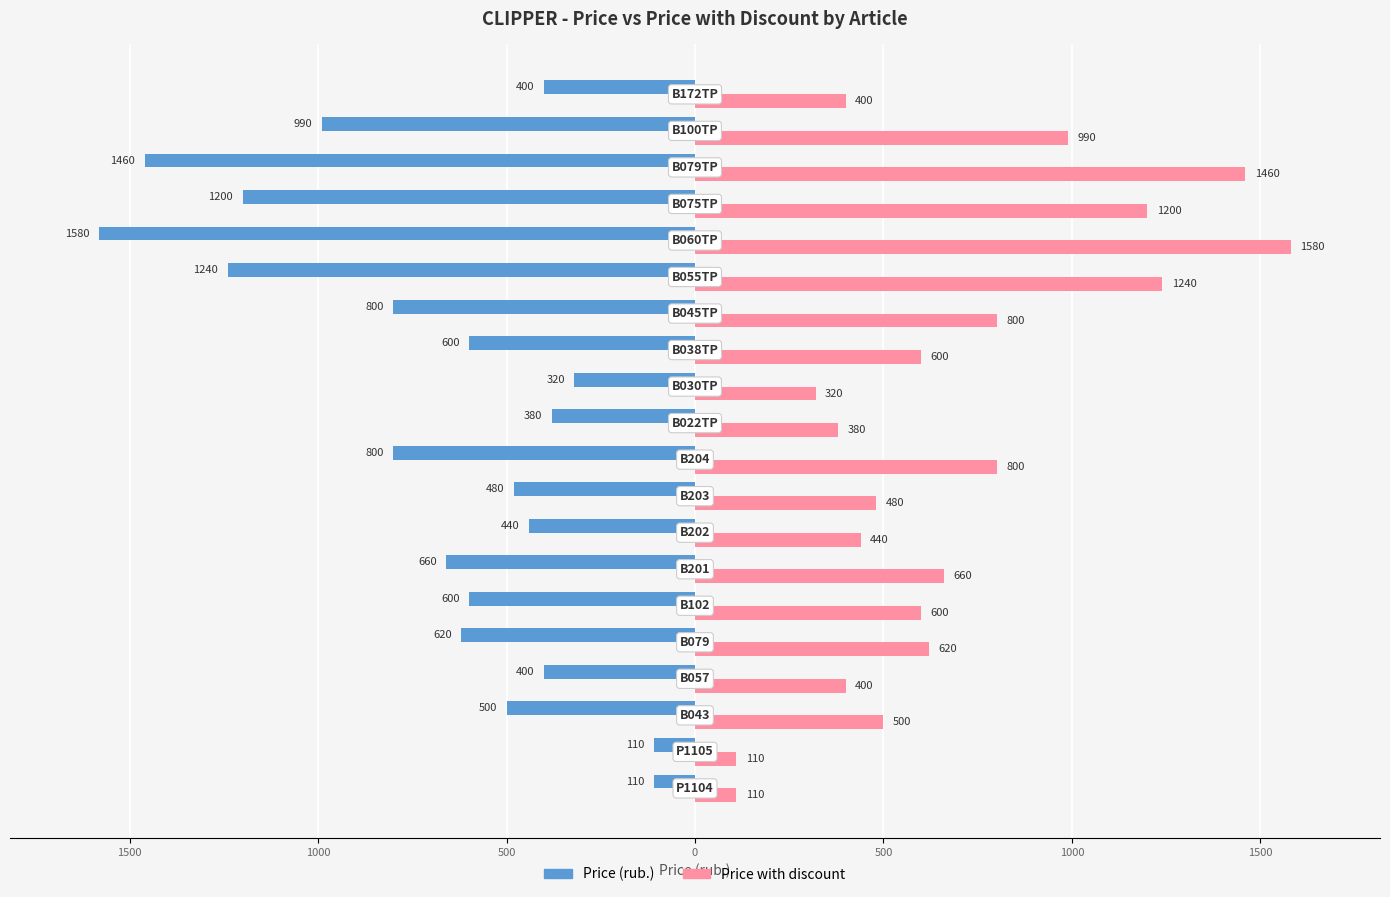

What are all the series names shown in the legend?

Price (rub.), Price with discount